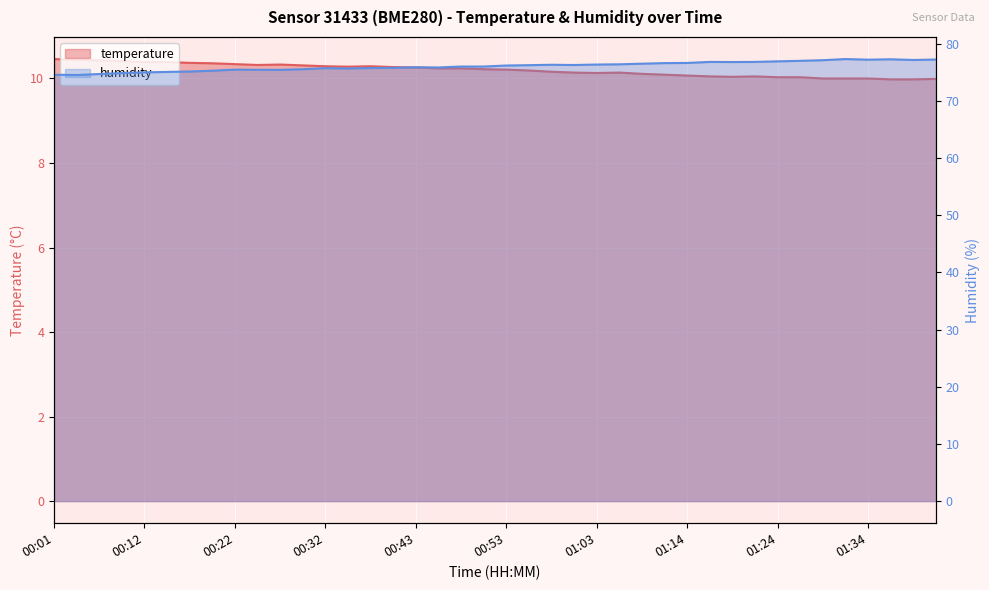

Reading left to right, what are all the values shown in this chart?

temperature: 00:01=10.5	00:04=10.4	00:07=10.4	00:09=10.4	00:12=10.4	00:14=10.4	00:17=10.4	00:19=10.4	00:22=10.3	00:24=10.3	00:27=10.3	00:30=10.3	00:32=10.3	00:35=10.3	00:37=10.3	00:40=10.3	00:43=10.3	00:45=10.2	00:48=10.2	00:50=10.2	00:53=10.2	00:56=10.2	00:58=10.2	01:01=10.1	01:03=10.1	01:06=10.1	01:08=10.1	01:11=10.1	01:14=10.1	01:16=10.1	01:19=10.0	01:21=10.1	01:24=10.0	01:27=10.0	01:29=10.0	01:32=10.0	01:34=10.0	01:37=10.0	01:40=10.0	01:42=10.0
humidity: 00:01=74.6	00:04=74.5	00:07=74.7	00:09=74.9	00:12=75.0	00:14=75.1	00:17=75.2	00:19=75.3	00:22=75.5	00:24=75.5	00:27=75.5	00:30=75.6	00:32=75.8	00:35=75.7	00:37=75.8	00:40=75.8	00:43=75.9	00:45=75.9	00:48=76.0	00:50=76.0	00:53=76.2	00:56=76.3	00:58=76.3	01:01=76.3	01:03=76.4	01:06=76.4	01:08=76.5	01:11=76.6	01:14=76.7	01:16=76.8	01:19=76.8	01:21=76.8	01:24=76.9	01:27=77.0	01:29=77.1	01:32=77.3	01:34=77.2	01:37=77.3	01:40=77.2	01:42=77.3